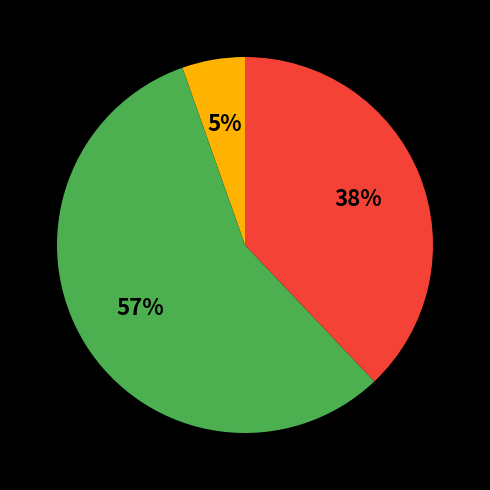

Does any single category account for the majority?

Yes